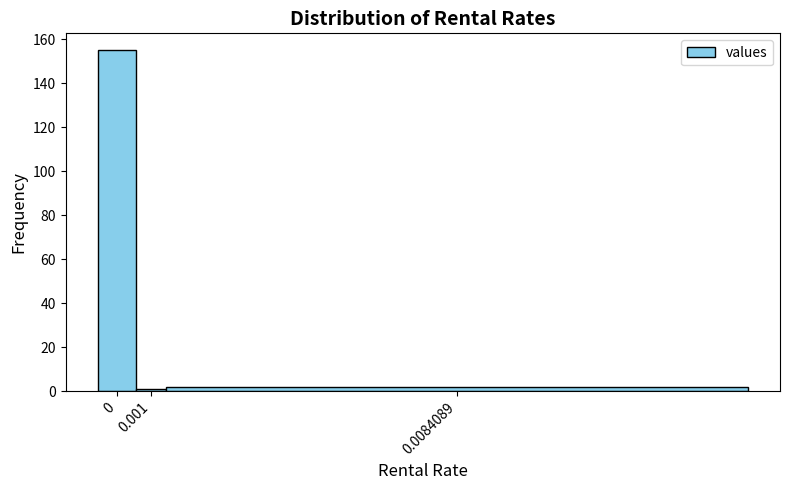

Reading left to right, extract all data points from this chart.

155	1	2